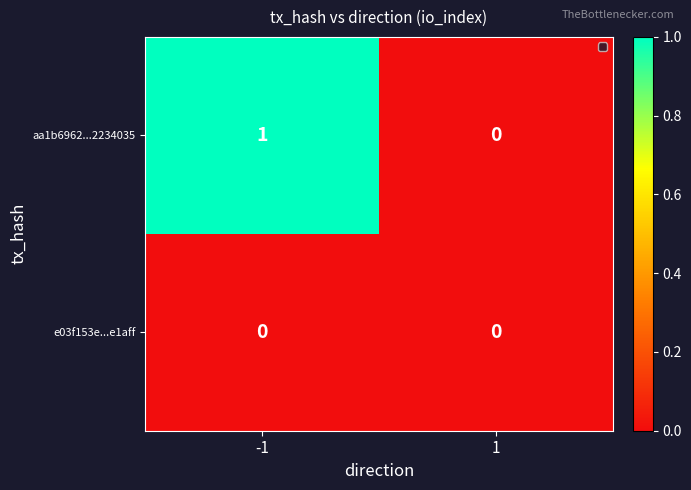

Between -1 and 1, which is larger?

-1